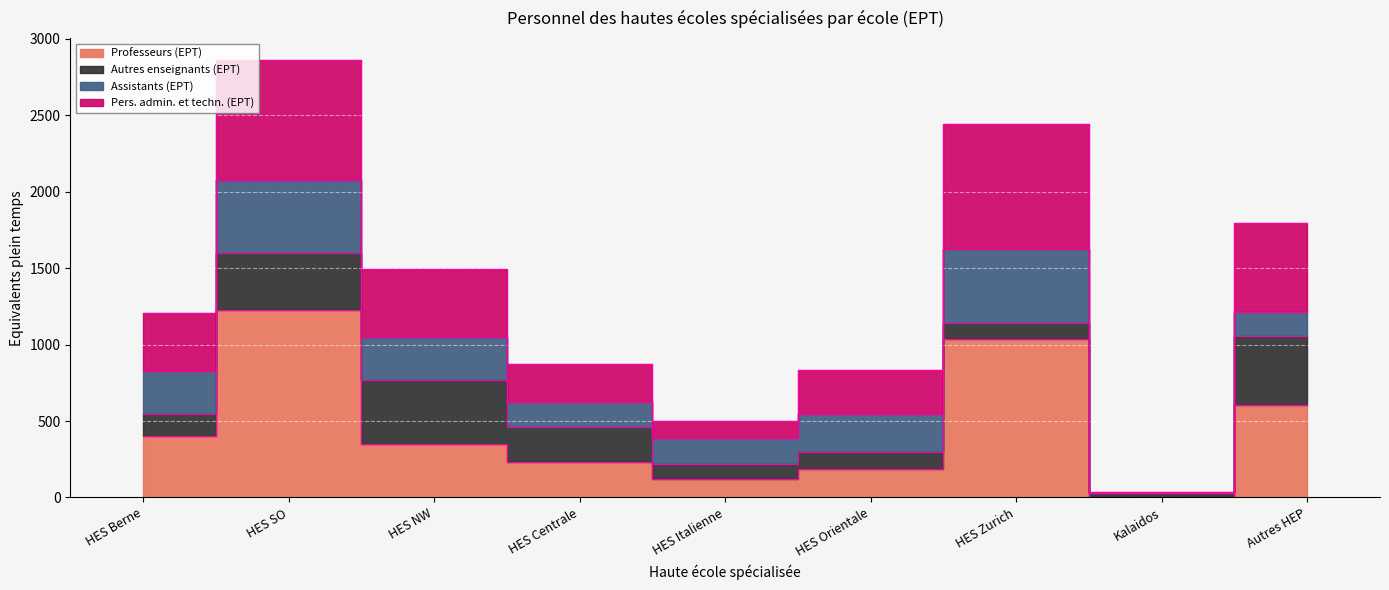

What is the minimum value shown in the chart?

5.6